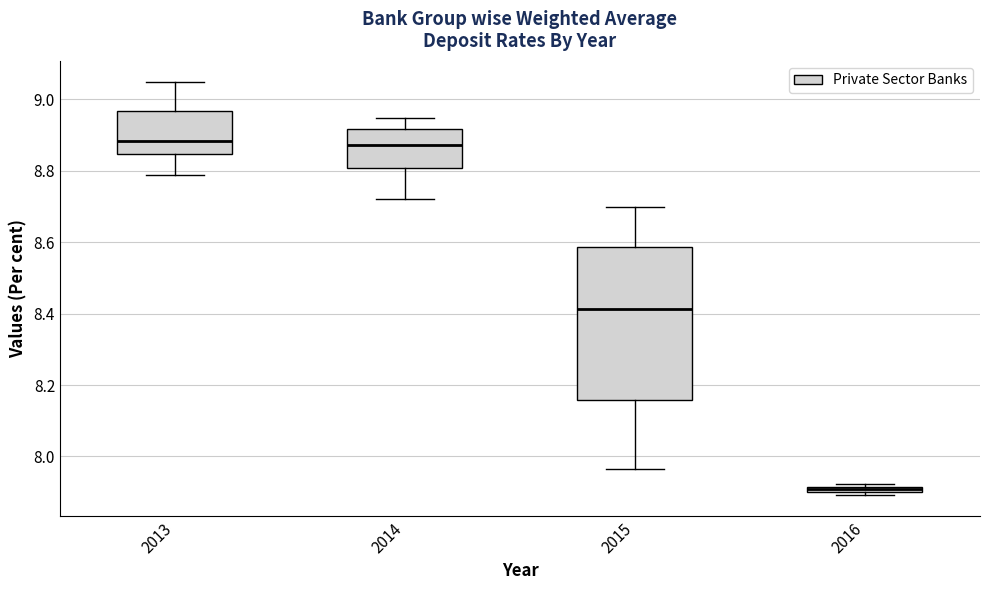

Which box is the tallest, from its lower edge to its upper edge?

2015